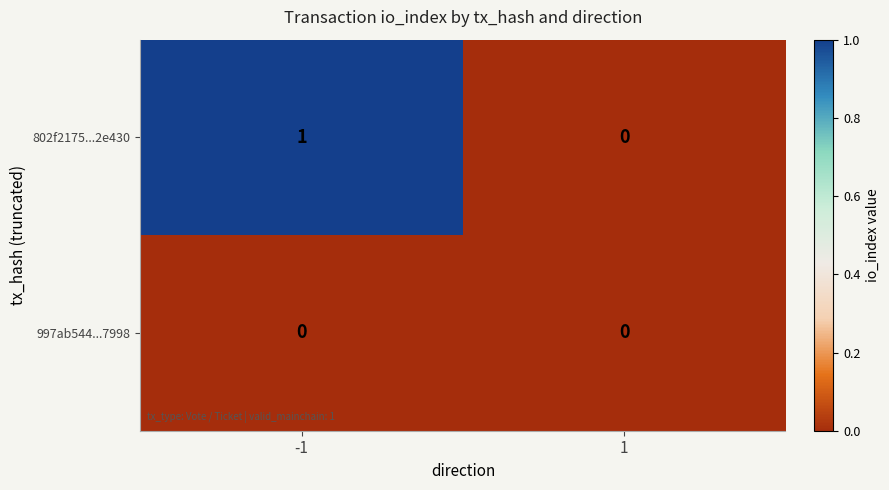

Rank the series at -1 from highest to lowest value.

802f2175...2e430, 997ab544...7998